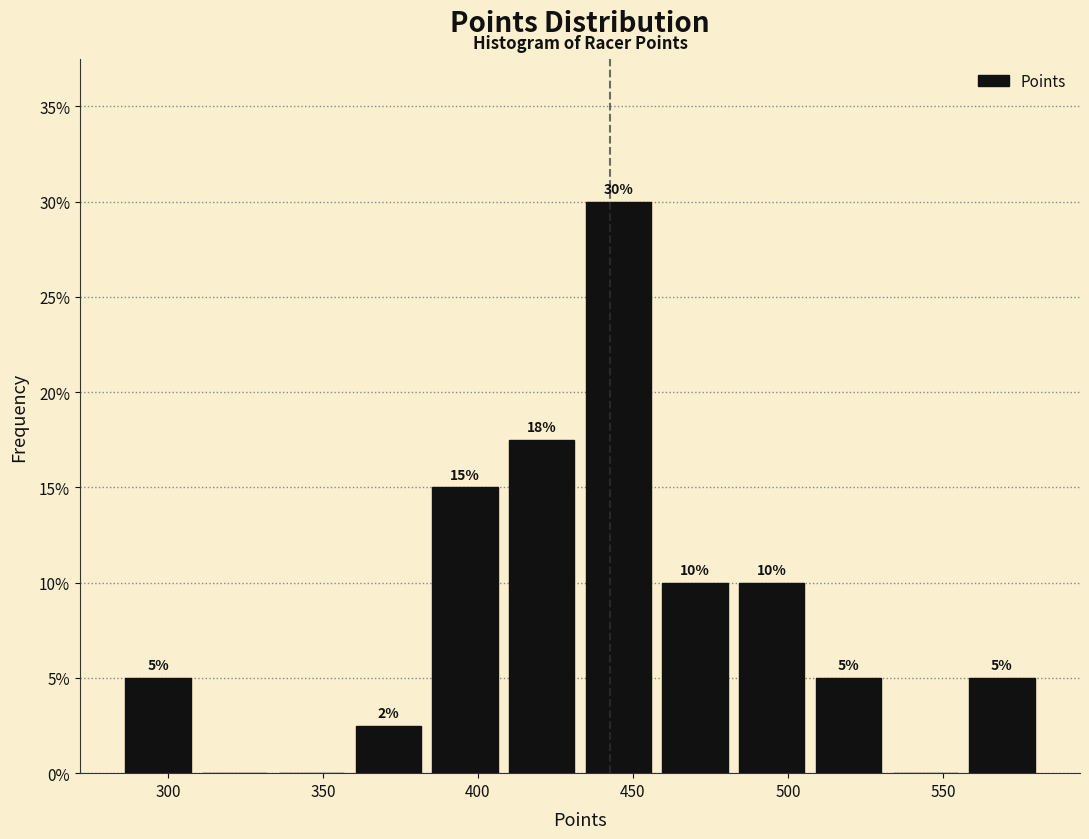

Which range on the x-axis has the tallest bar?

435 to 460